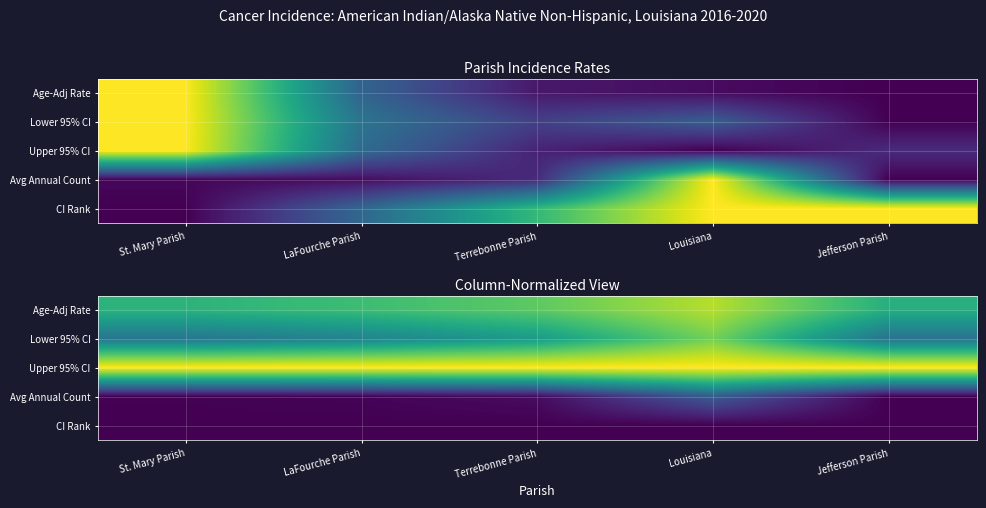

Is the value of Upper 95% CI at Jefferson Parish greater than the value of Avg Annual Count at St. Mary Parish?

Yes